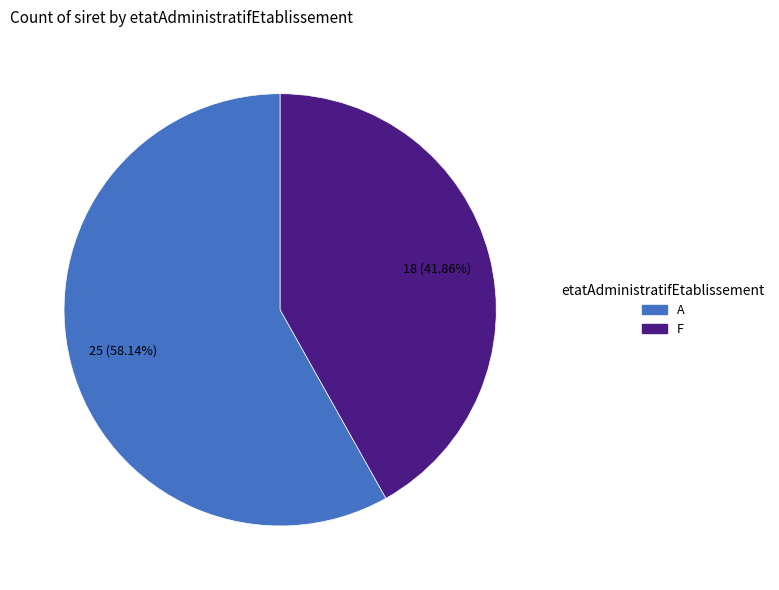

To the nearest percent, what is the difference between the A and F slice percentages?

16%